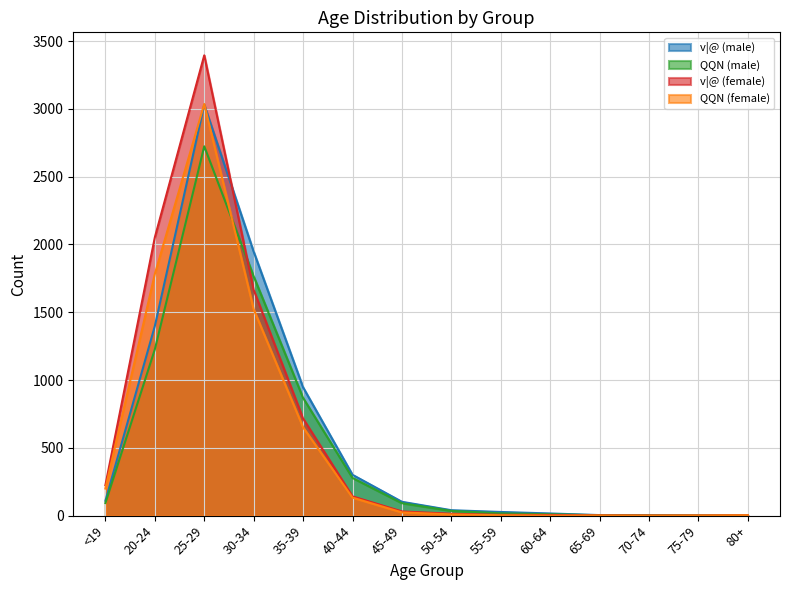

How many distinct data groups are displayed?

4